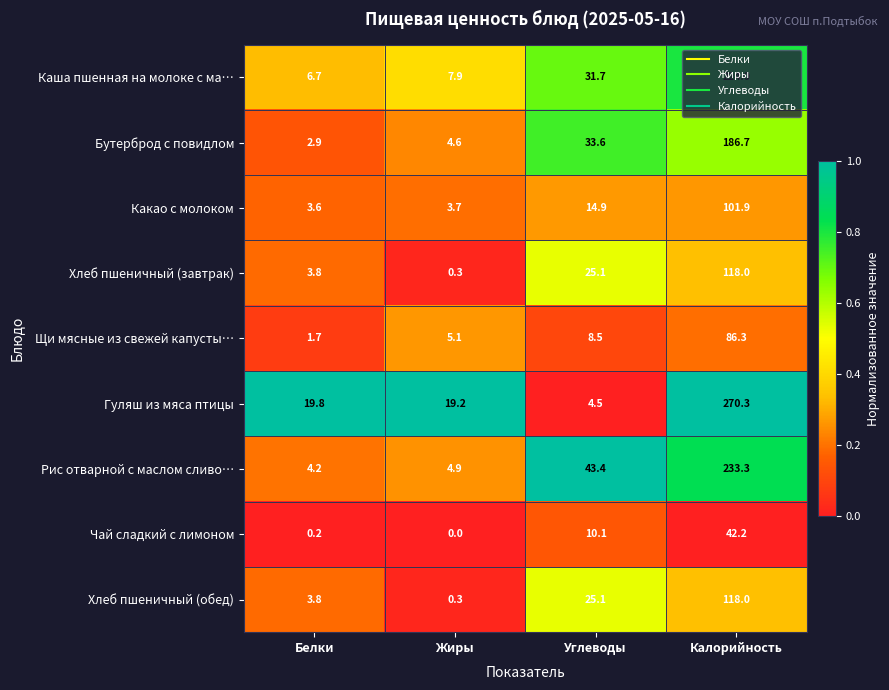

What is the difference between the second highest and second lowest values in the Каша пшенная на молоке с ма… series?

23.8